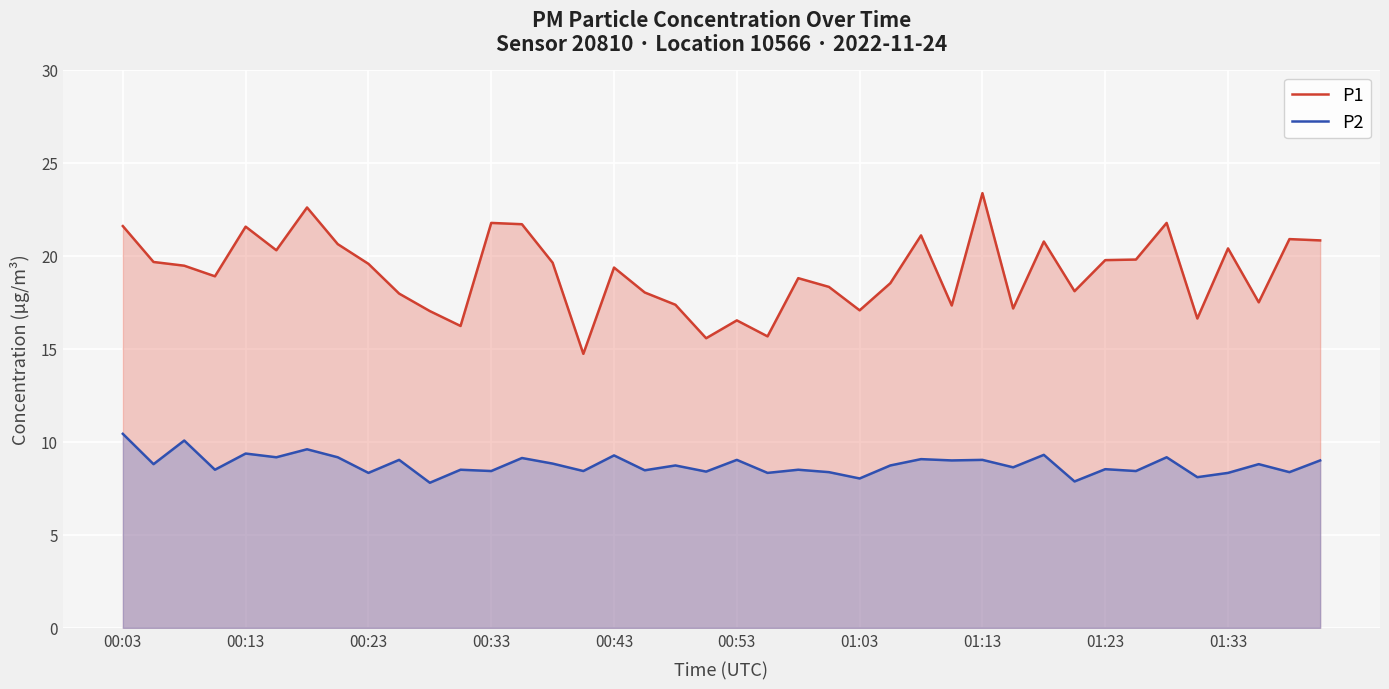

Which series has the largest total across all categories?

P1